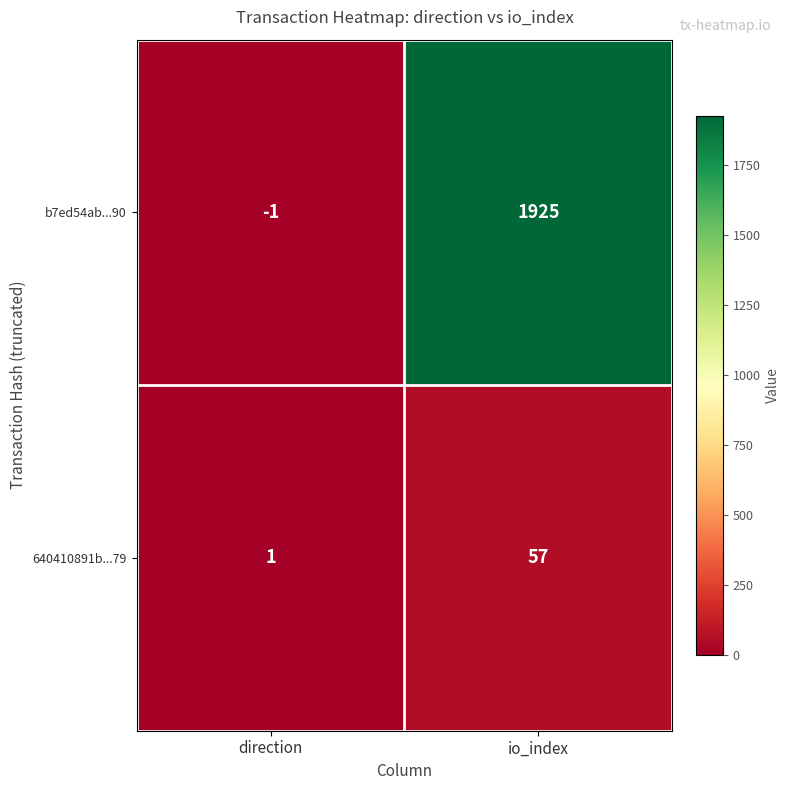

Is it true that b7ed54ab...90 equals 1925 at io_index?

True